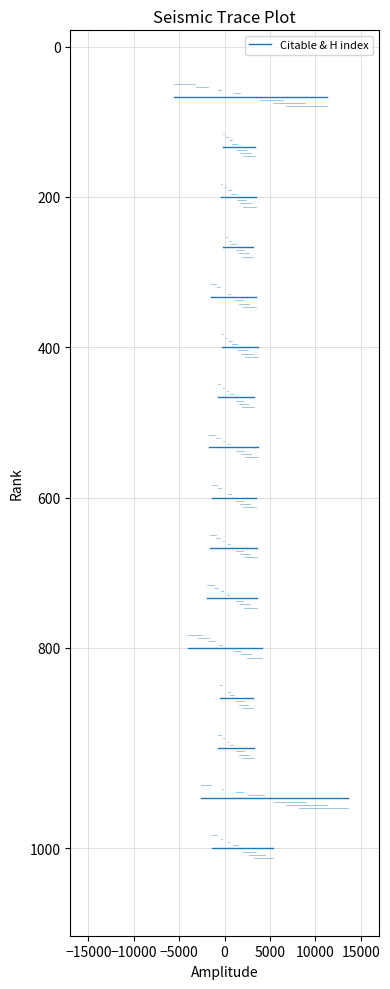

The H index series shows 104 at 11. True or false?

True